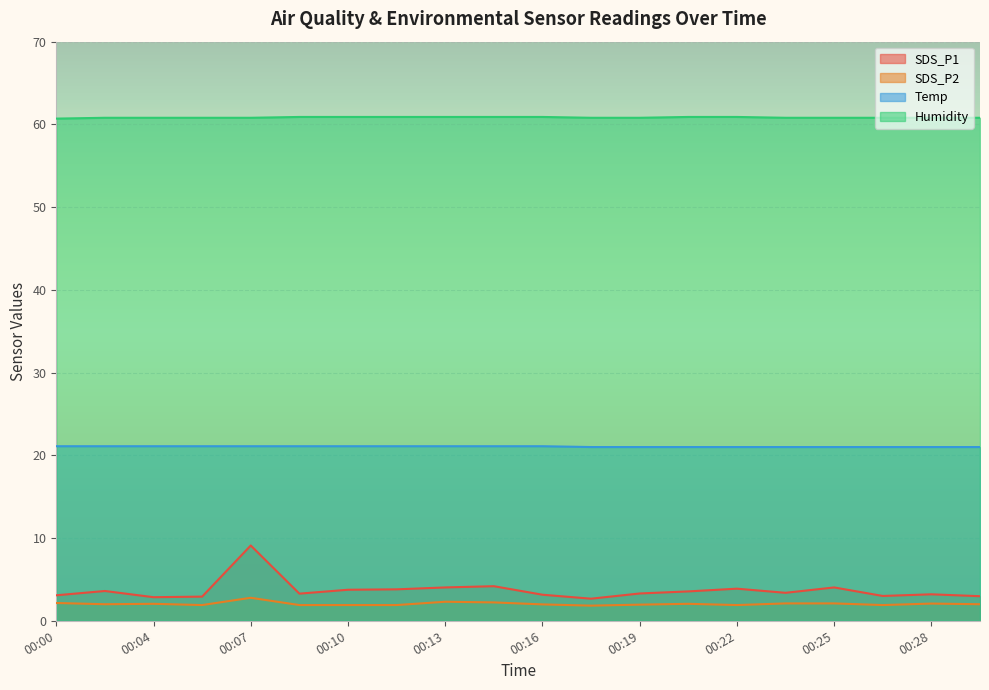

How many data points does each series have?

20